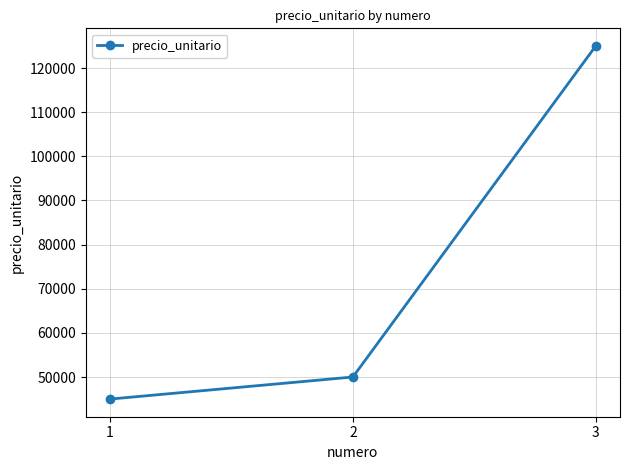

What is the sum of the values at 1 and 2?

95000